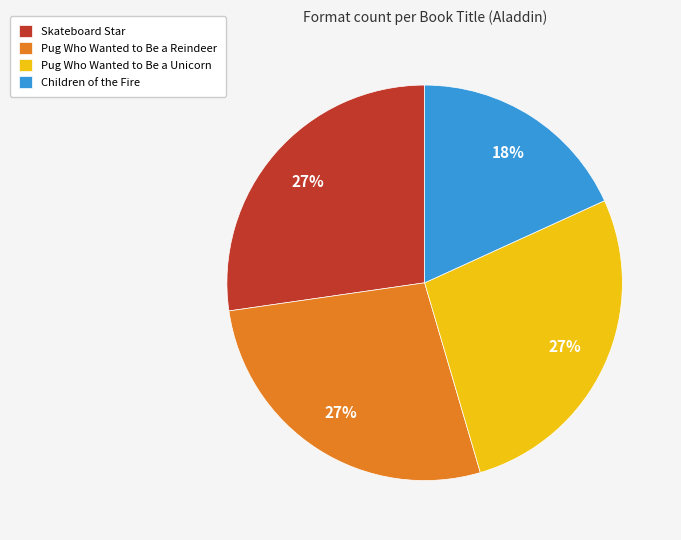

To the nearest percent, what percentage of the pie is Children of the Fire?

18%